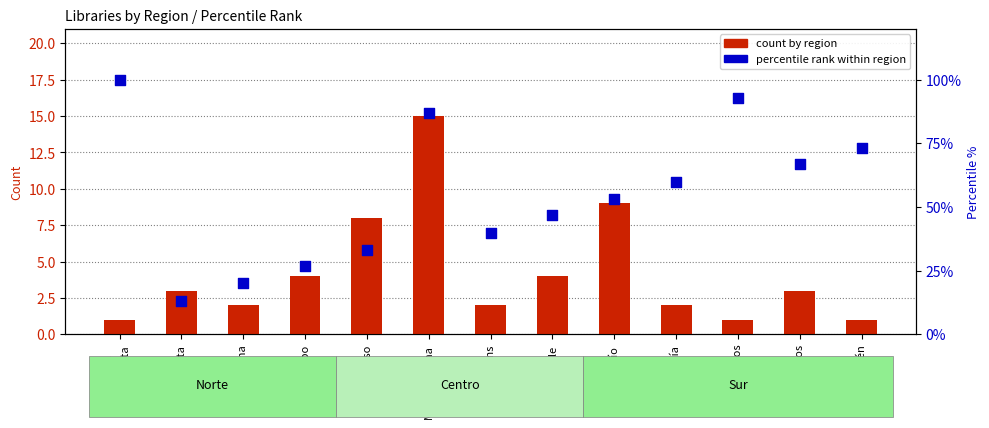

Which series has the largest Y range (max minus min)?

percentile rank within region